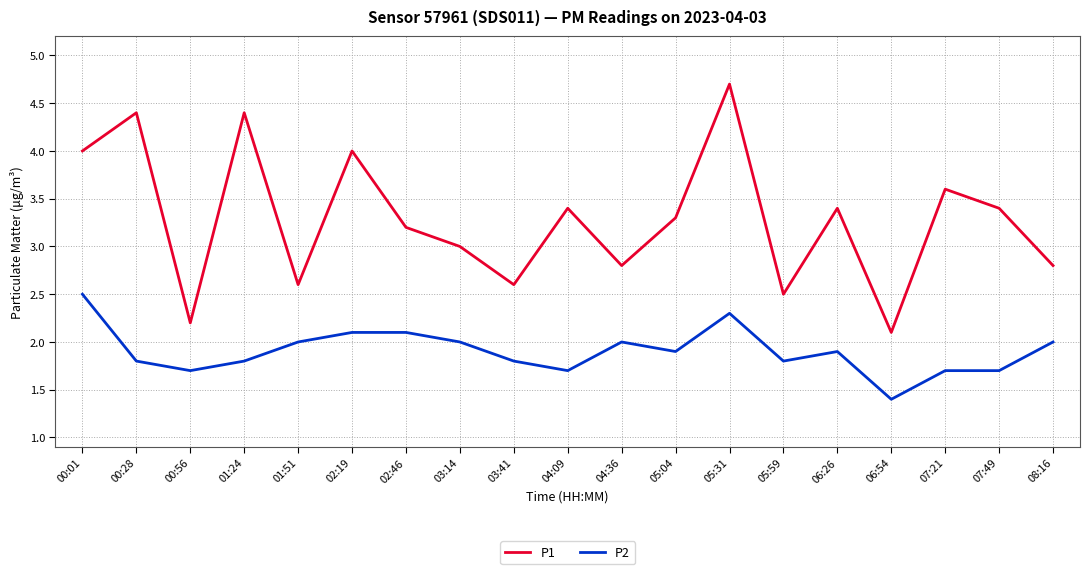

What position from the right is 08:16?

1